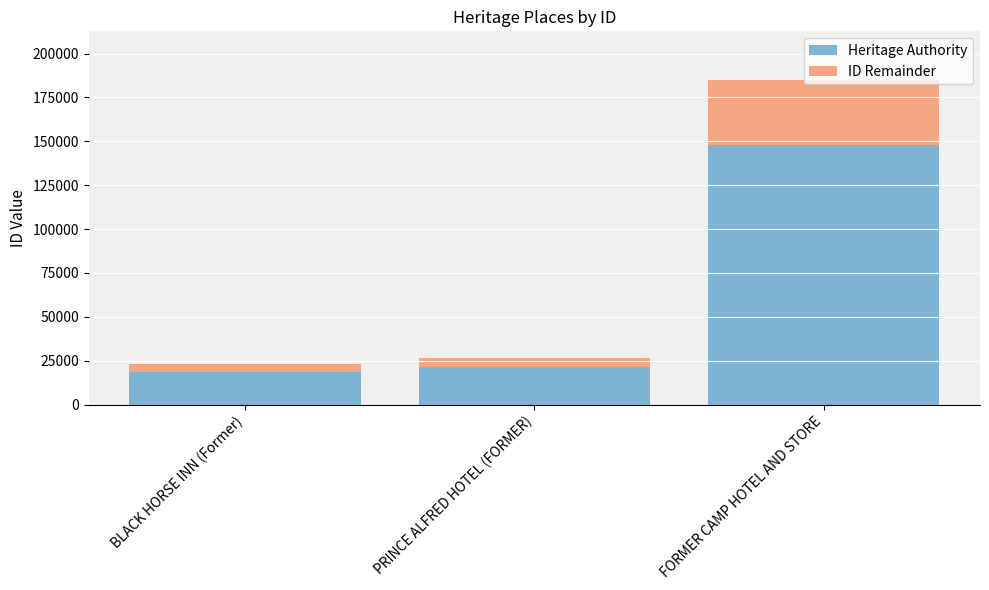

What are all the series names shown in the legend?

Heritage Authority, ID Remainder